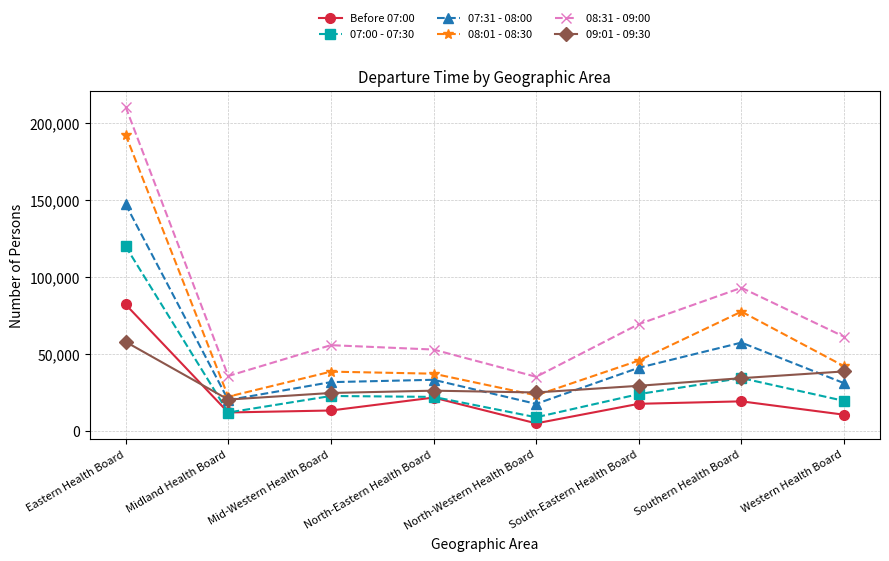

True or false: 07:00 - 07:30 and 07:31 - 08:00 intersect in this chart.

False